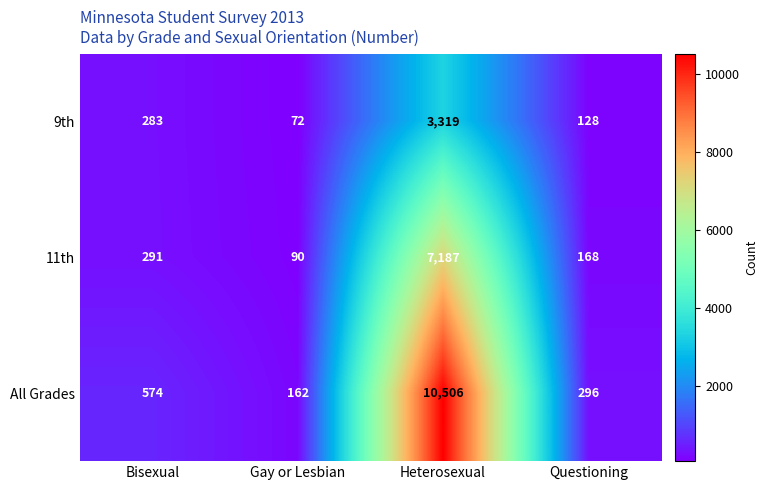

Reading right to left, extract all data points from this chart.

9th: 128	3319	72	283
11th: 168	7187	90	291
All Grades: 296	10506	162	574